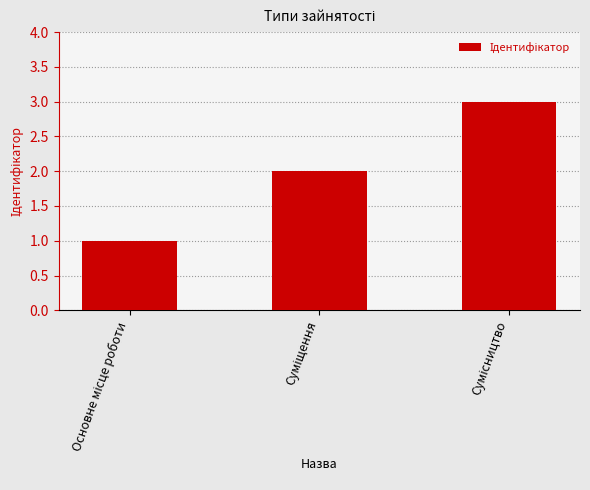

How many bars are there in total?

3